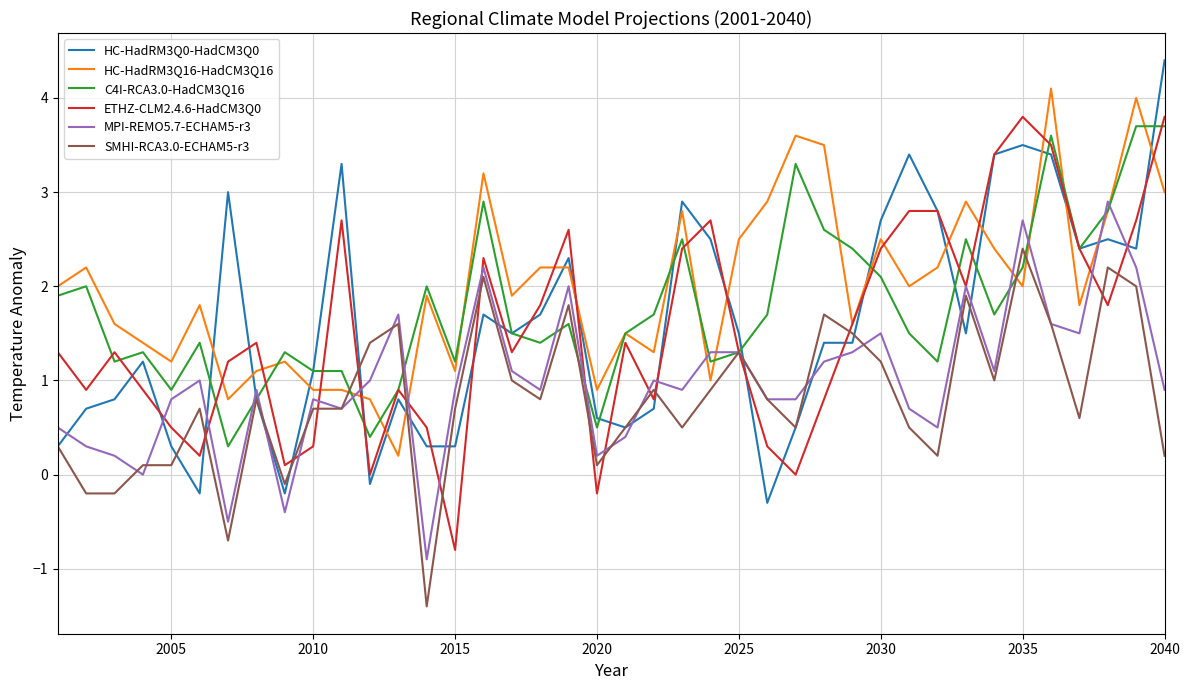

Does the chart have visible grid lines?

Yes